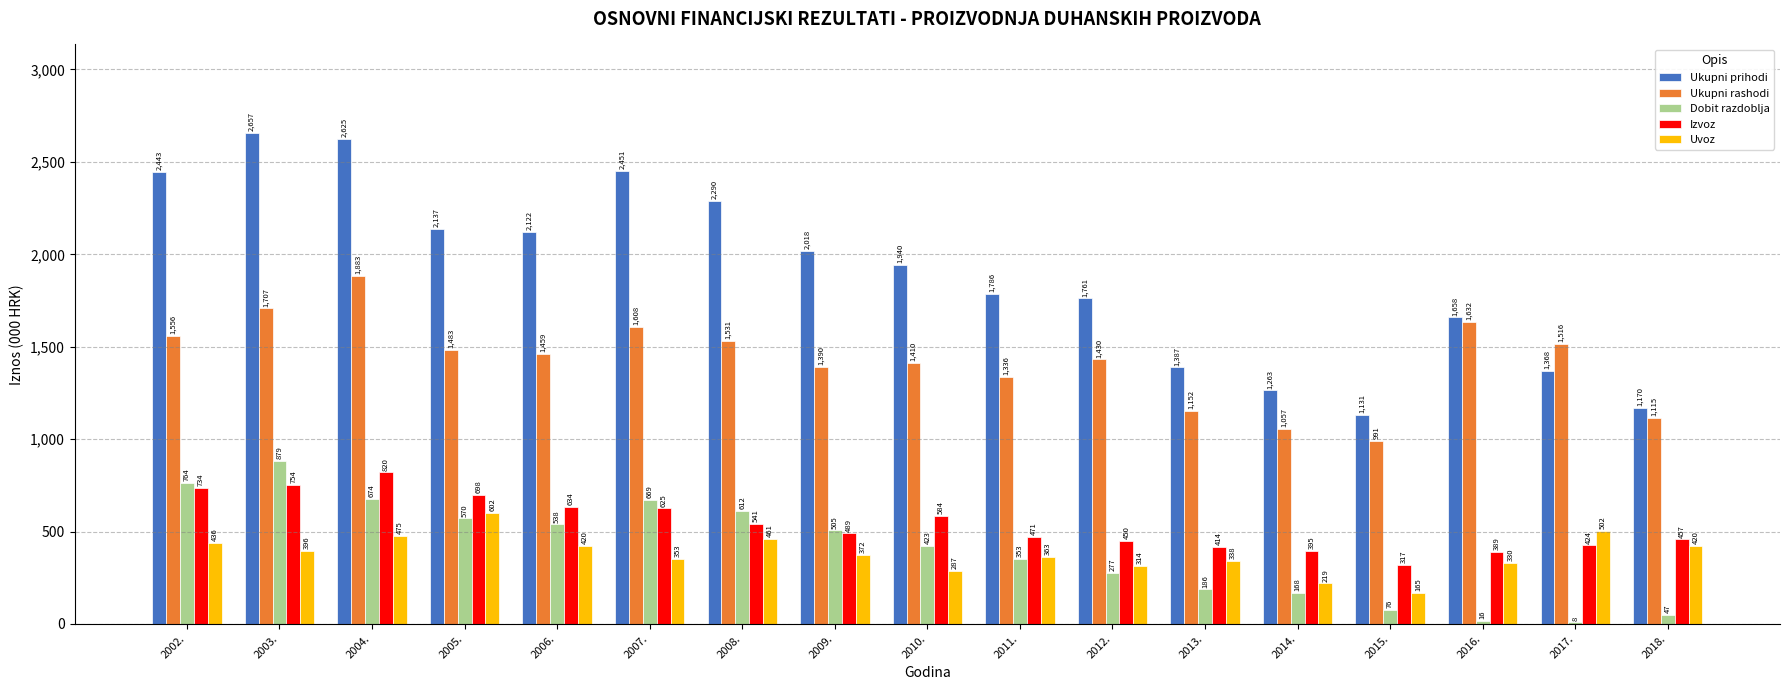

List the labels in order of Uvoz value, largest first.

2005., 2017., 2004., 2008., 2002., 2006., 2018., 2003., 2009., 2011., 2007., 2013., 2016., 2012., 2010., 2014., 2015.